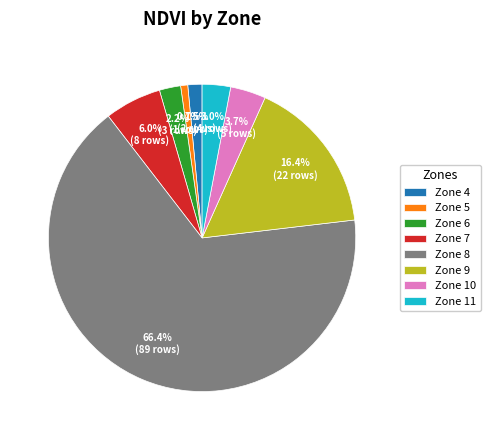

To the nearest percent, what percentage of the pie is Zone 8?

66%